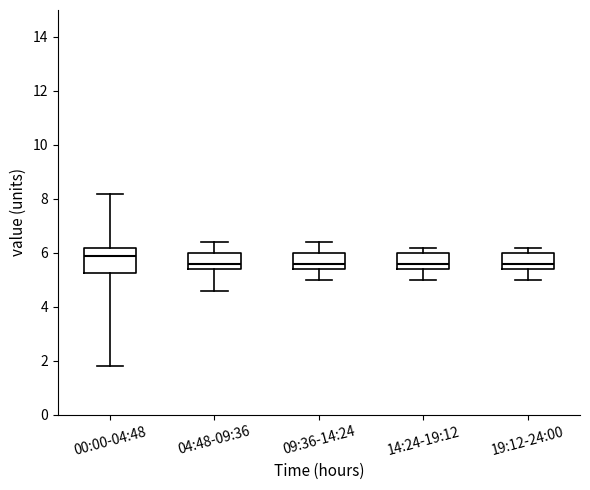

Where does the median line of the box for 14:24-19:12 sit on the y-axis? The values are not printed on the chart, so give them approximately, as read against the axis.

5.6